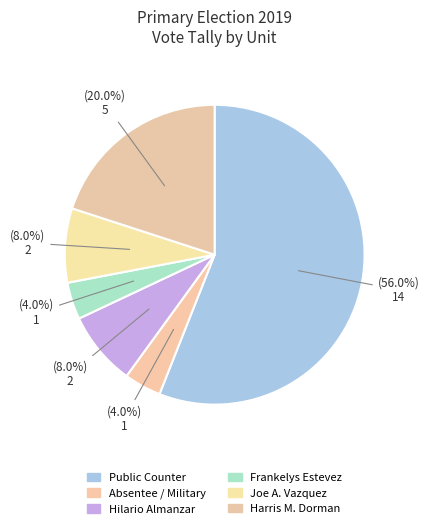

How many slices are in this pie chart?

6